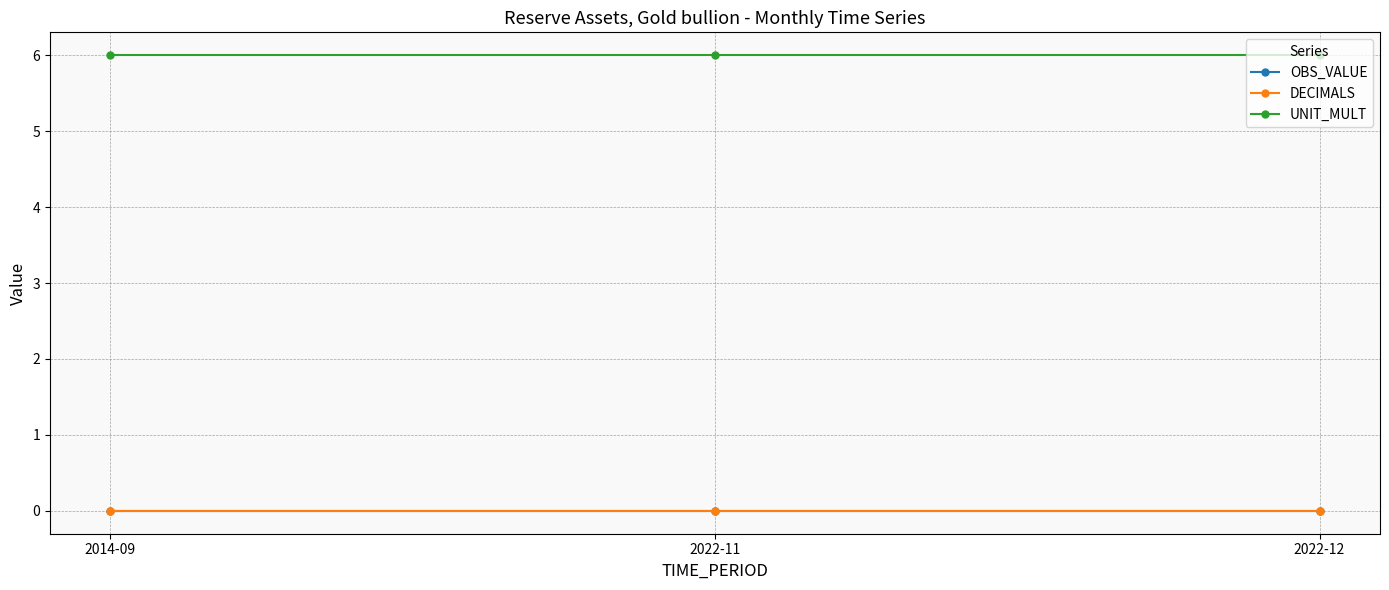

How many lines are shown in the chart?

3